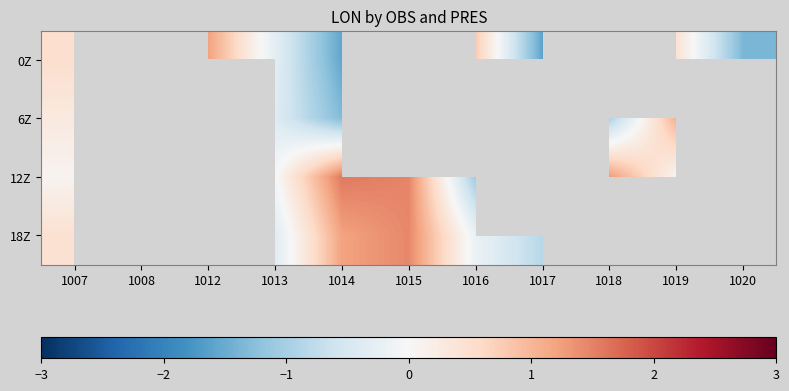

Rank the series by their average value, from highest to lowest.

0Z, 6Z, 12Z, 18Z